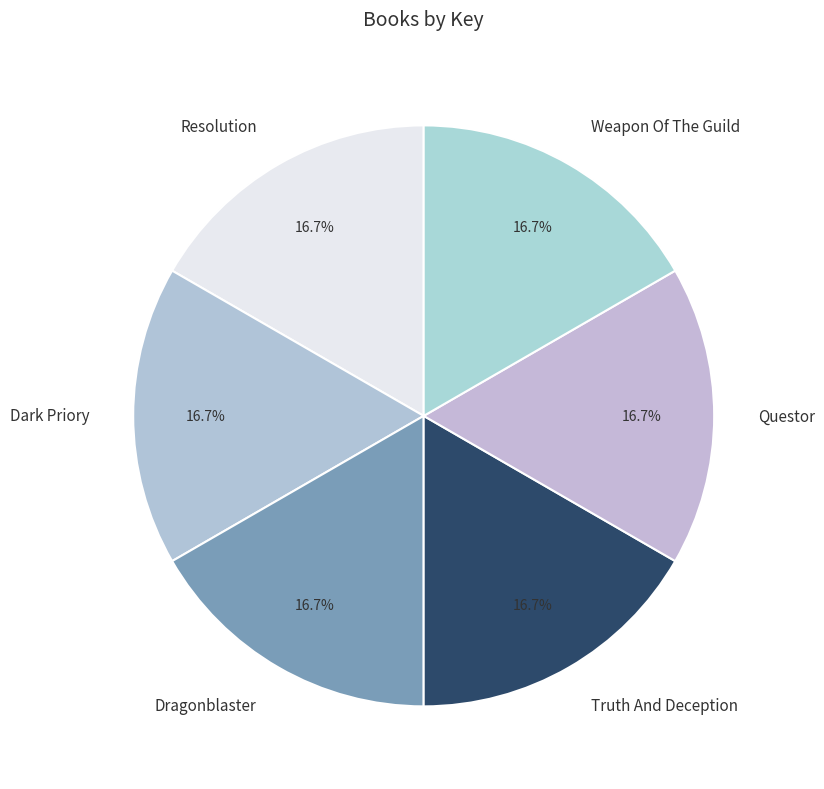

The Questor slice represents 25% of the pie. True or false?

False